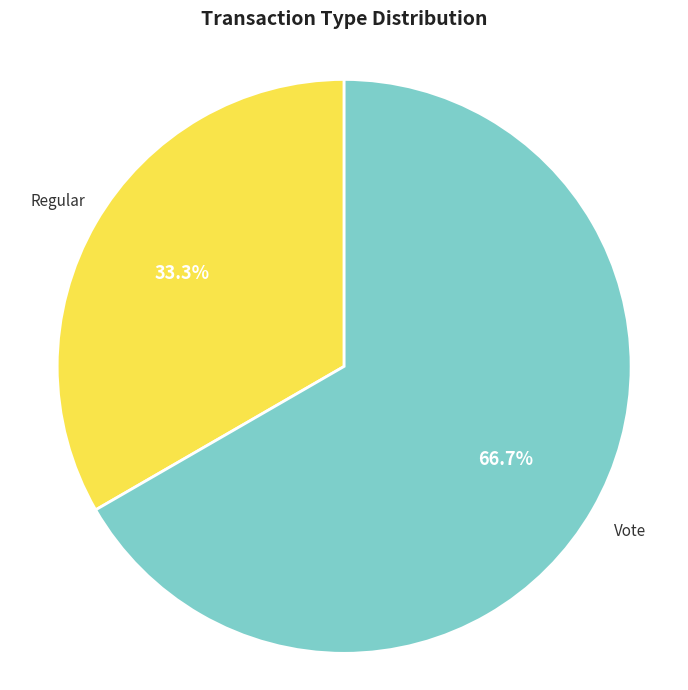

Is there a majority slice in this chart?

Yes